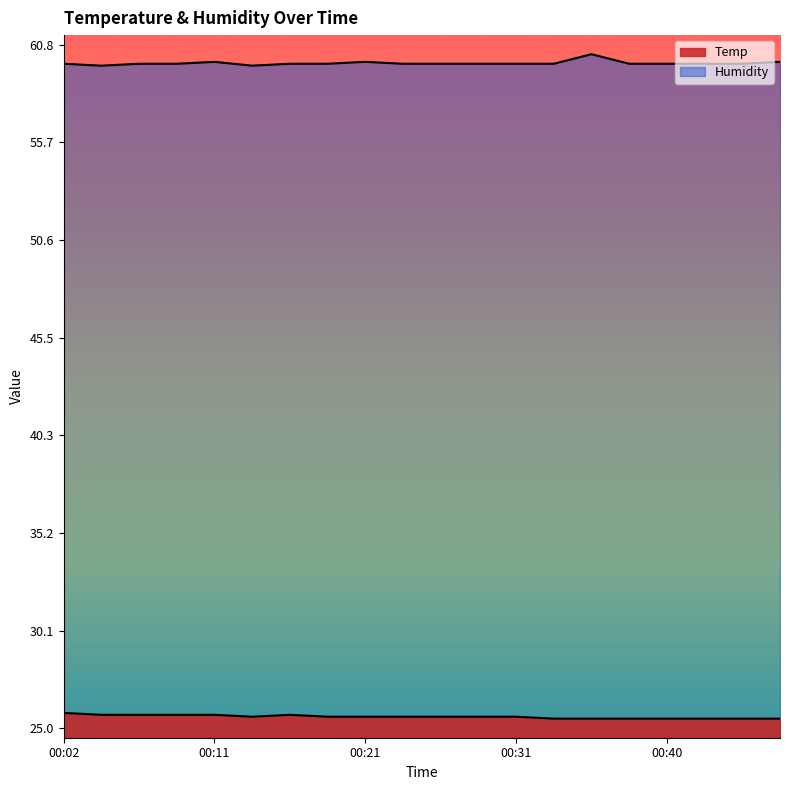

What is the sum of the Humidity values at 00:28 and 00:06?

119.6